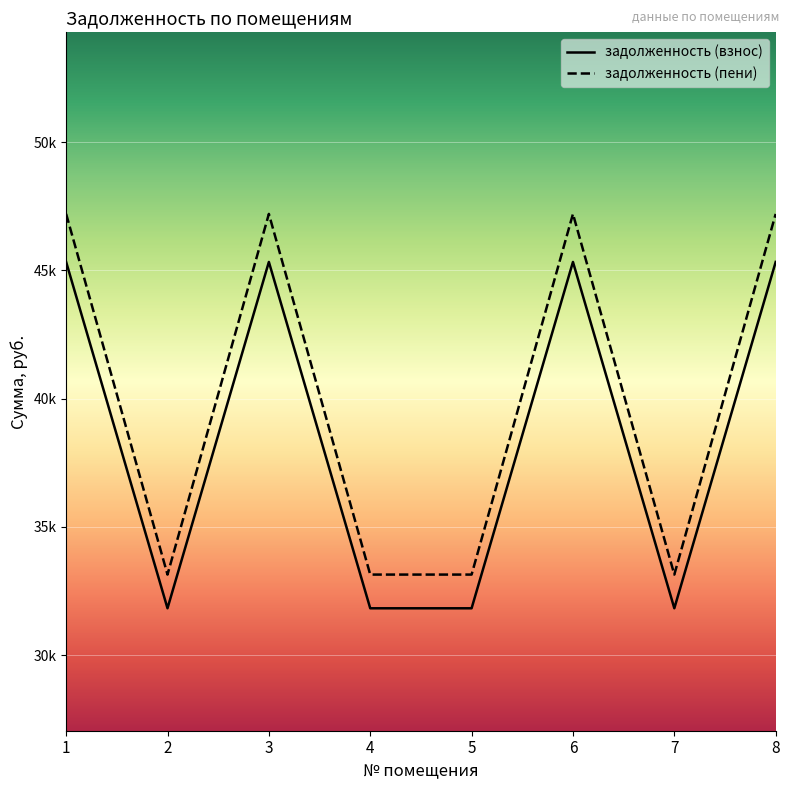

True or false: задолженность (взнос) and задолженность (пени) cross at least once.

False